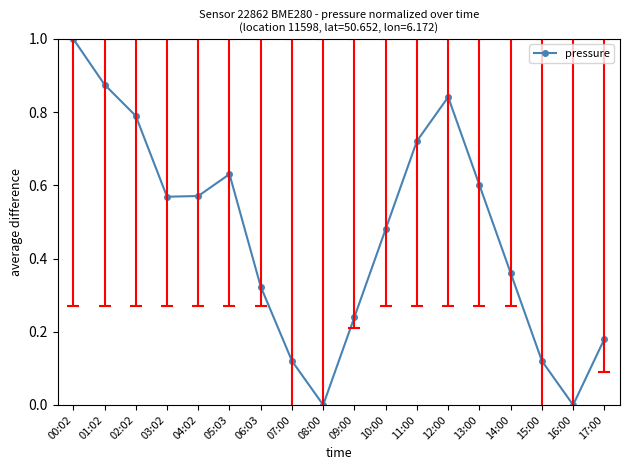

How many points are higher than both their immediate neighbors (excluding endpoints)?

2